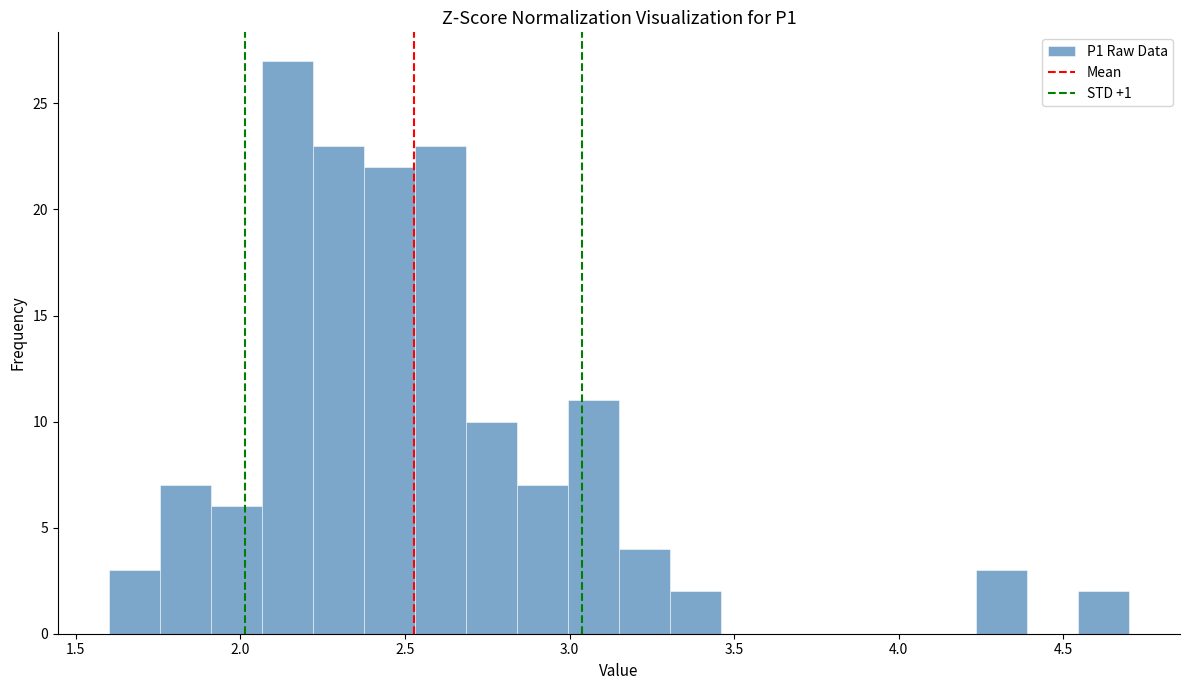

Around what value on the x-axis is the tallest bar? Give the approximate position of its centre, as read against the axis.

2.15